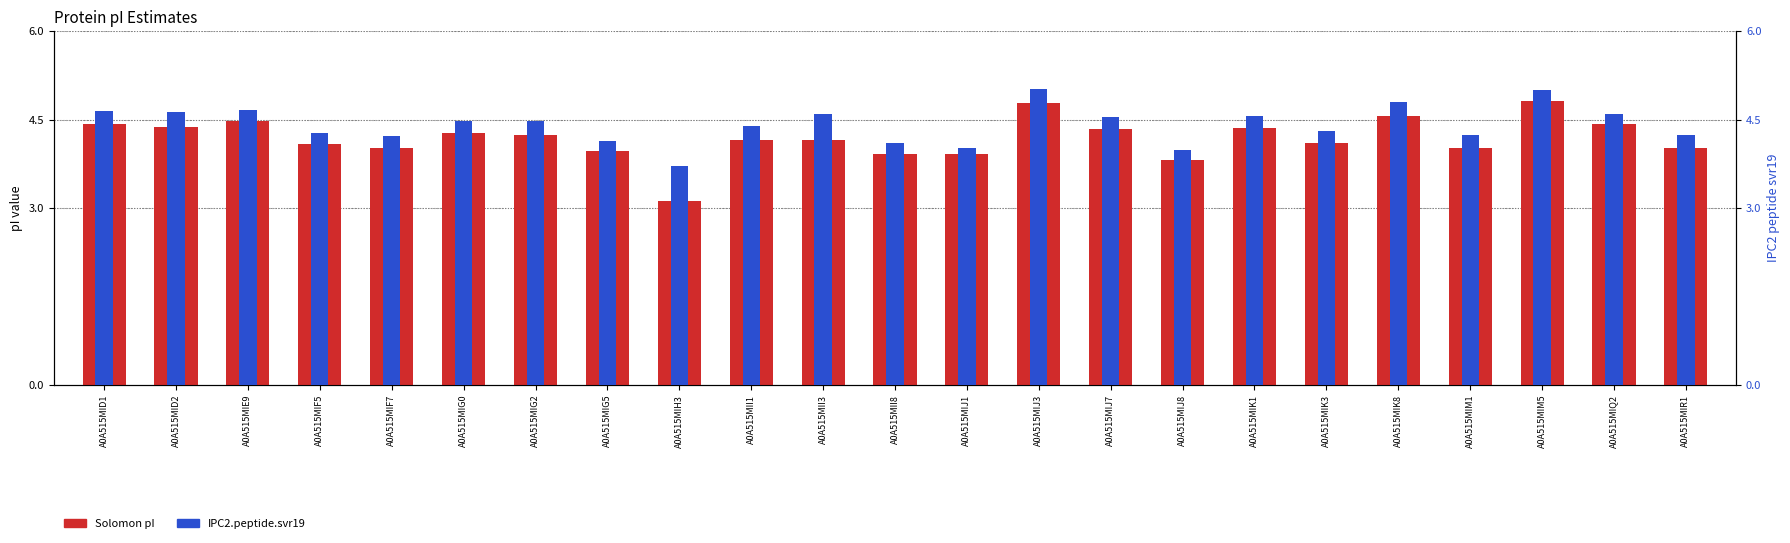

List the series in order of their peak value, lowest first.

Solomon pI, IPC2.peptide.svr19